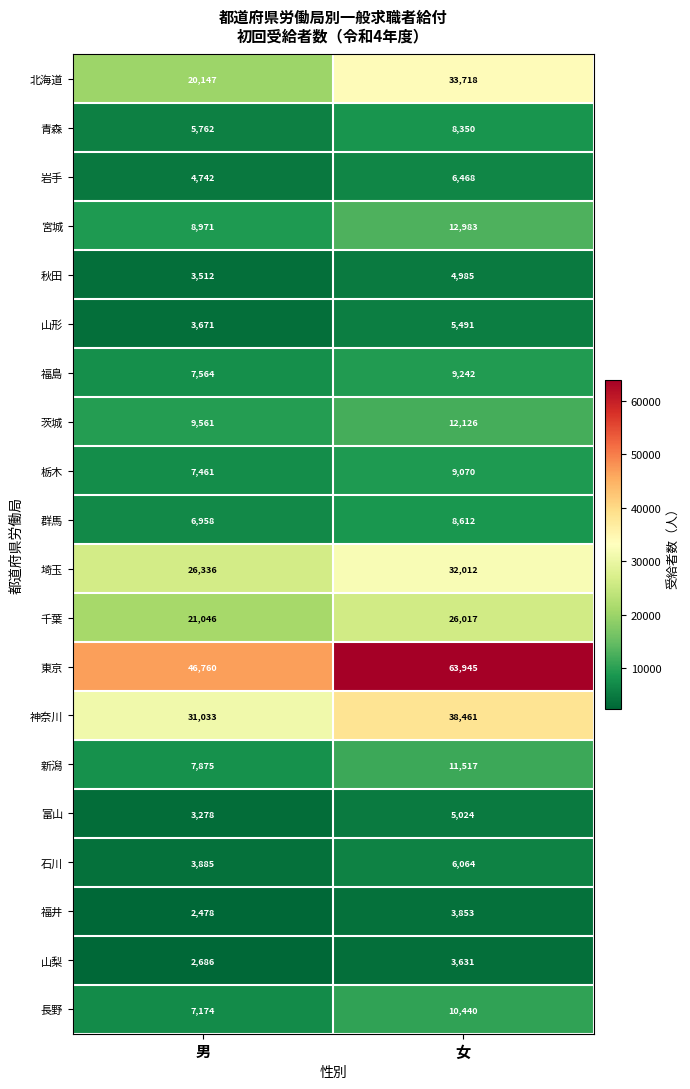

The 山形 series shows 2074 at 女. True or false?

False